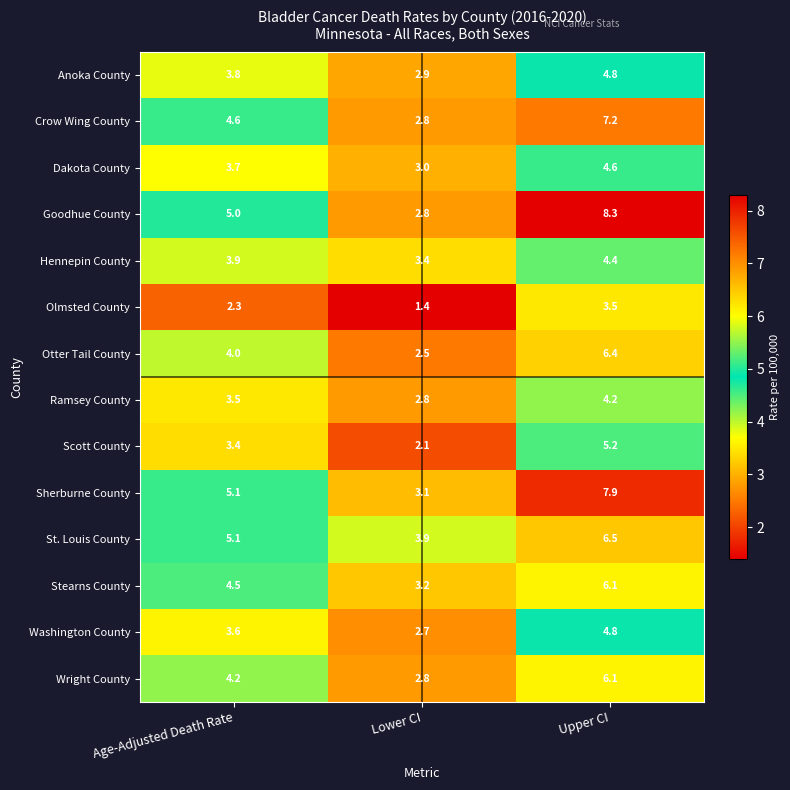

What is the lowest value of the Crow Wing County series?

2.8